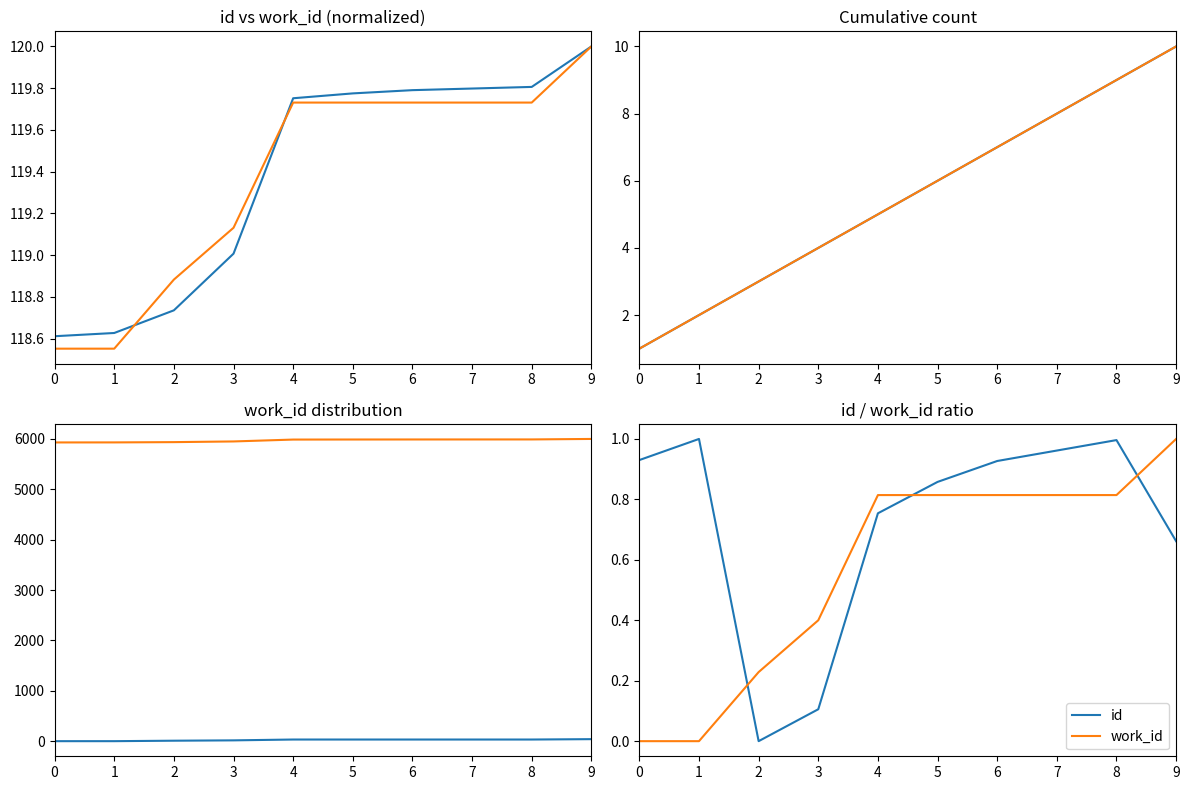

How many lines are shown in the chart?

2